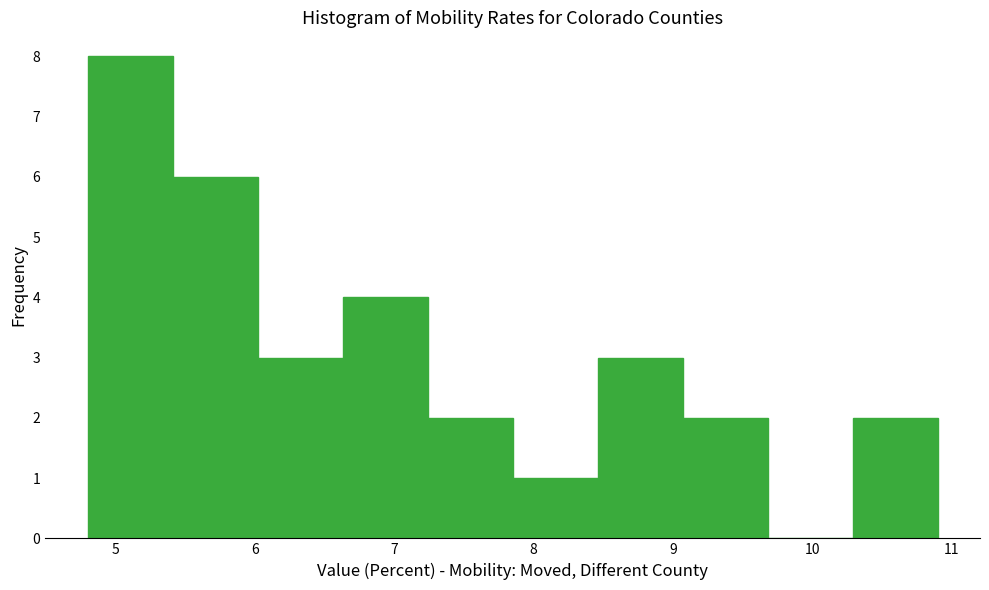

Reading left to right, list every bar in this chart as the range it spans on the x-axis followed by its height. Neither the bar edges nor the heights are printed on the chart, so give them approximately, as read against the axes.

4.80 to 5.41: 8
5.41 to 6.02: 6
6.02 to 6.63: 3
6.63 to 7.24: 4
7.24 to 7.85: 2
7.85 to 8.46: 1
8.46 to 9.07: 3
9.07 to 9.68: 2
9.68 to 10.29: 0
10.29 to 10.90: 2